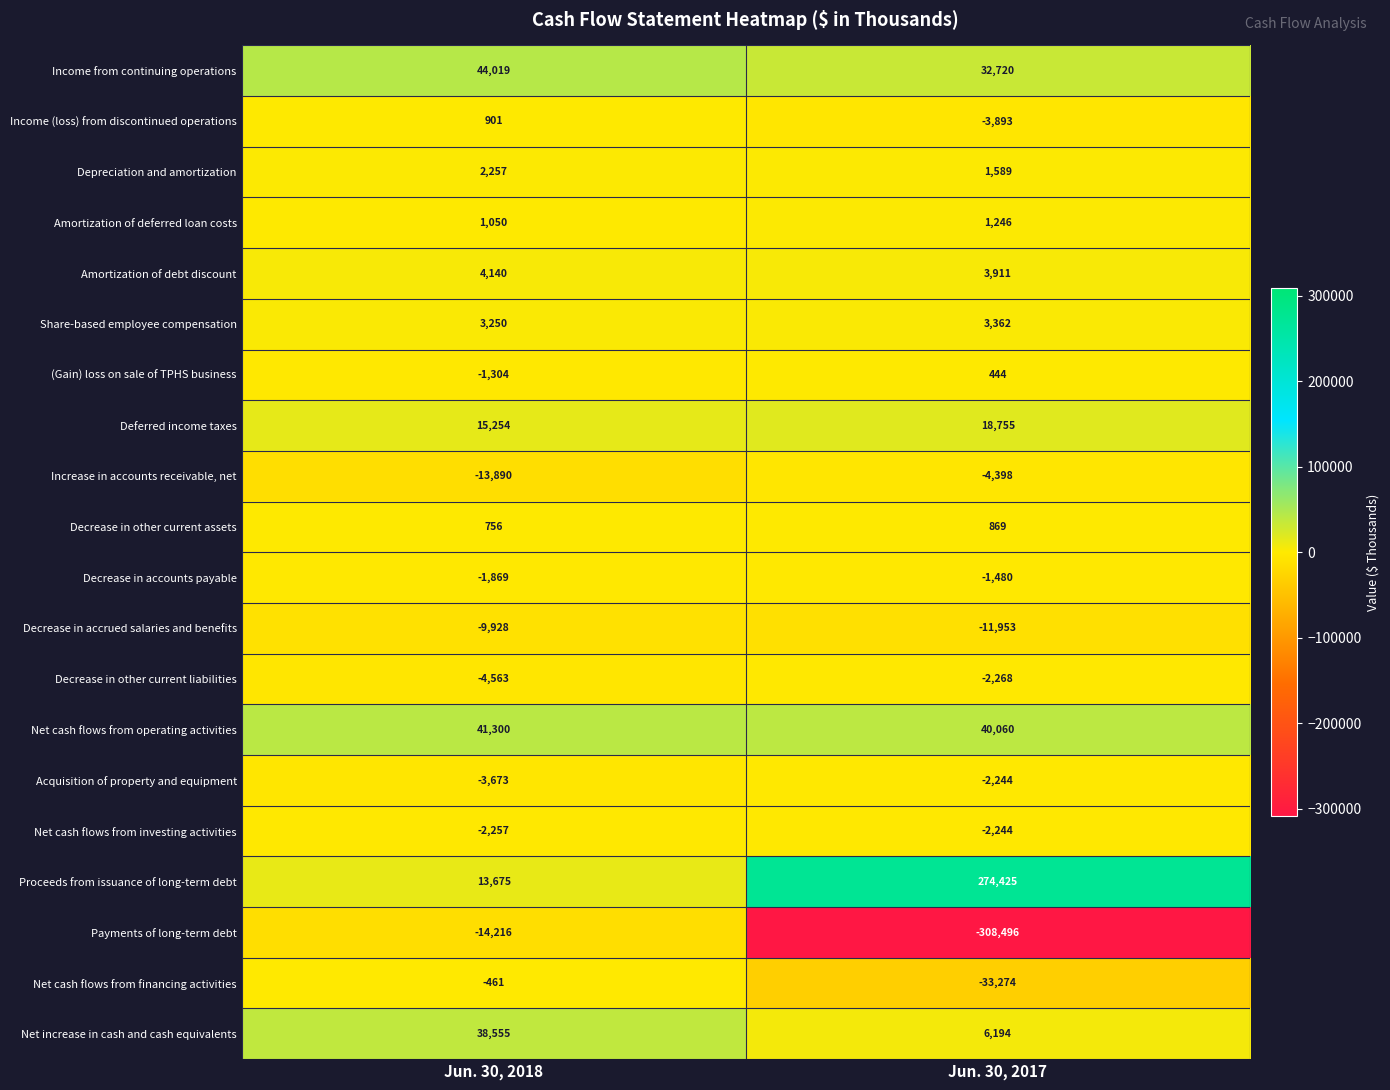

What is the average value of the (Gain) loss on sale of TPHS business series?

-430